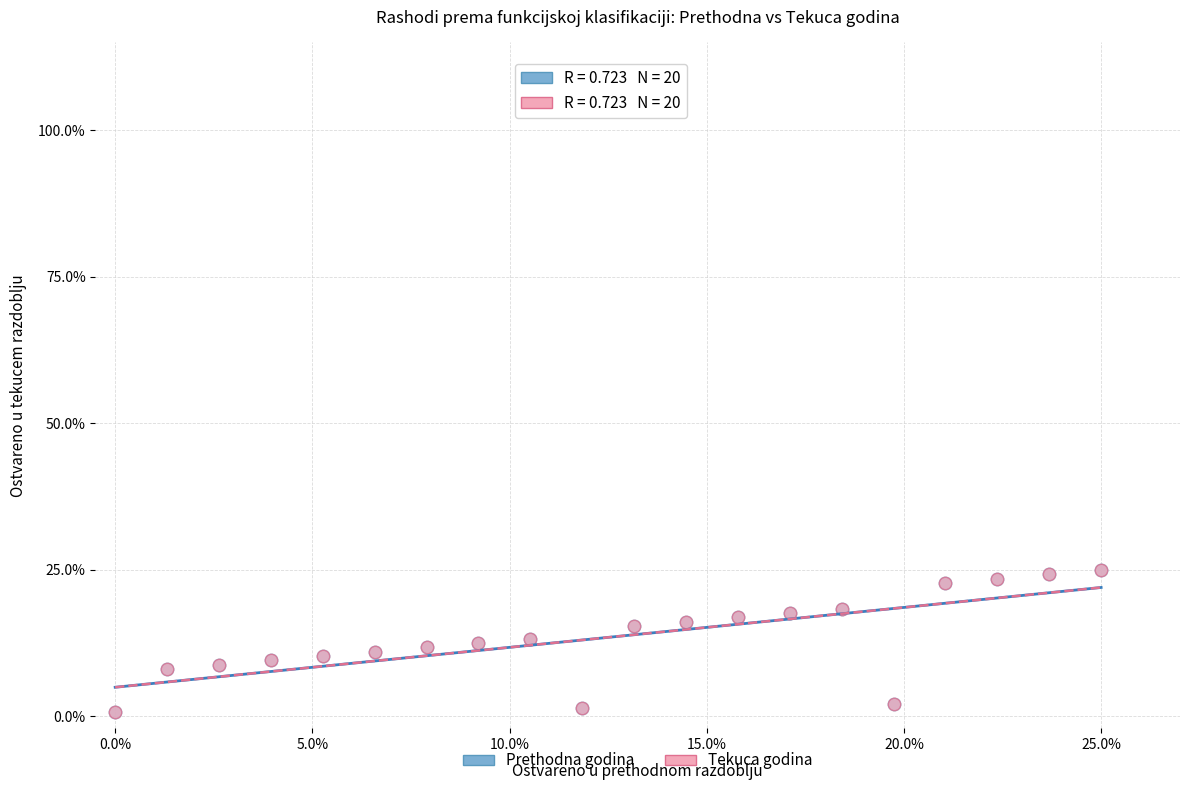

What are all the series names shown in the legend?

Prethodna godina, Tekuca godina